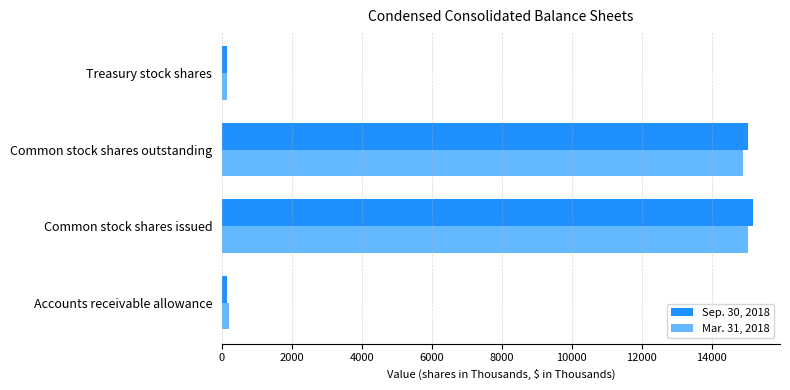

How many distinct data groups are displayed?

2